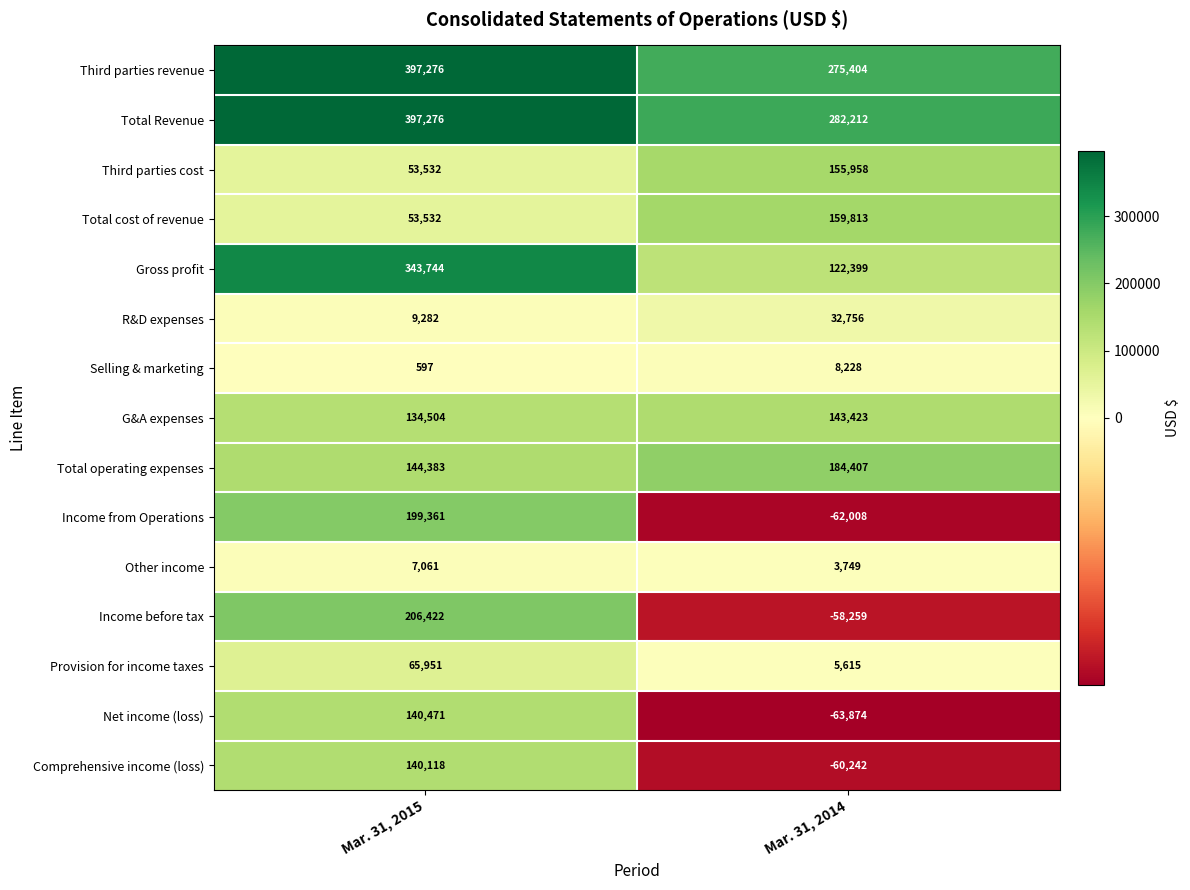

What is the difference between the maximum and minimum values in the Total operating expenses series?

40024